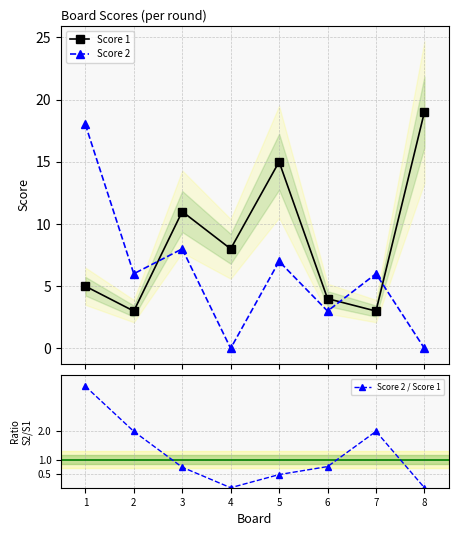

Reading left to right, extract all data points from this chart.

Score 1: 1=5.0	2=3.0	3=11.0	4=8.0	5=15.0	6=4.0	7=3.0	8=19.0
Score 2: 1=18.0	2=6.0	3=8.0	4=0.0	5=7.0	6=3.0	7=6.0	8=0.0
Score 2 / Score 1: 1=3.6	2=2.0	3=0.7	4=0.0	5=0.5	6=0.8	7=2.0	8=0.0